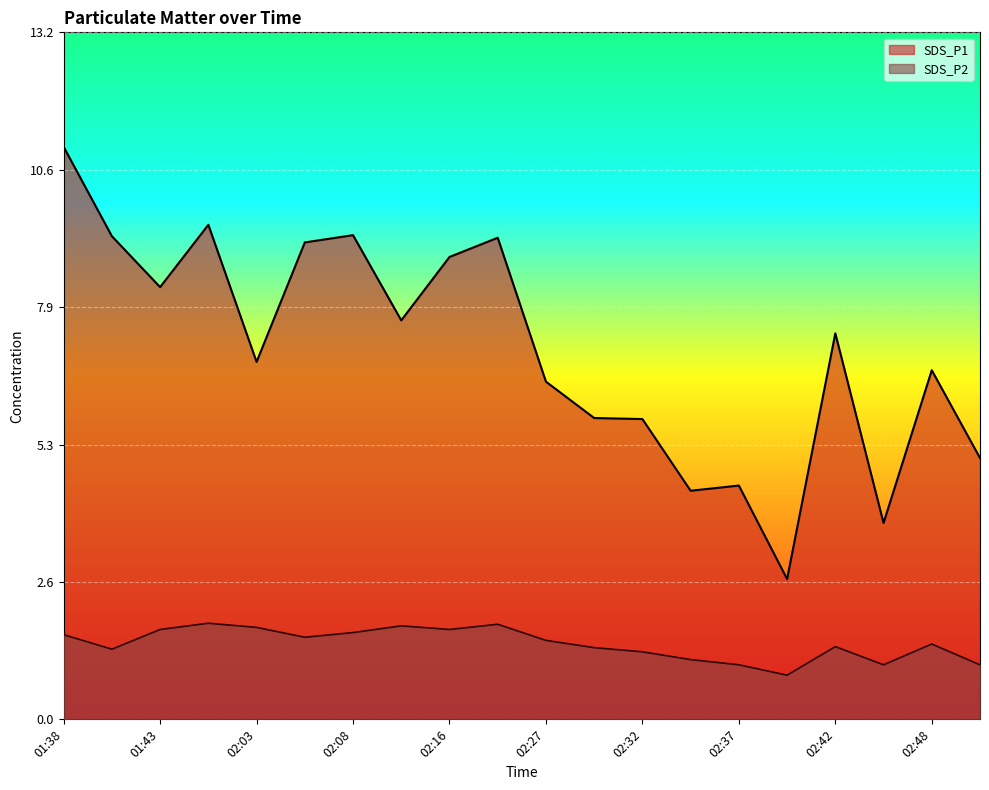

Between 01:38 and 02:06, which is larger?

01:38